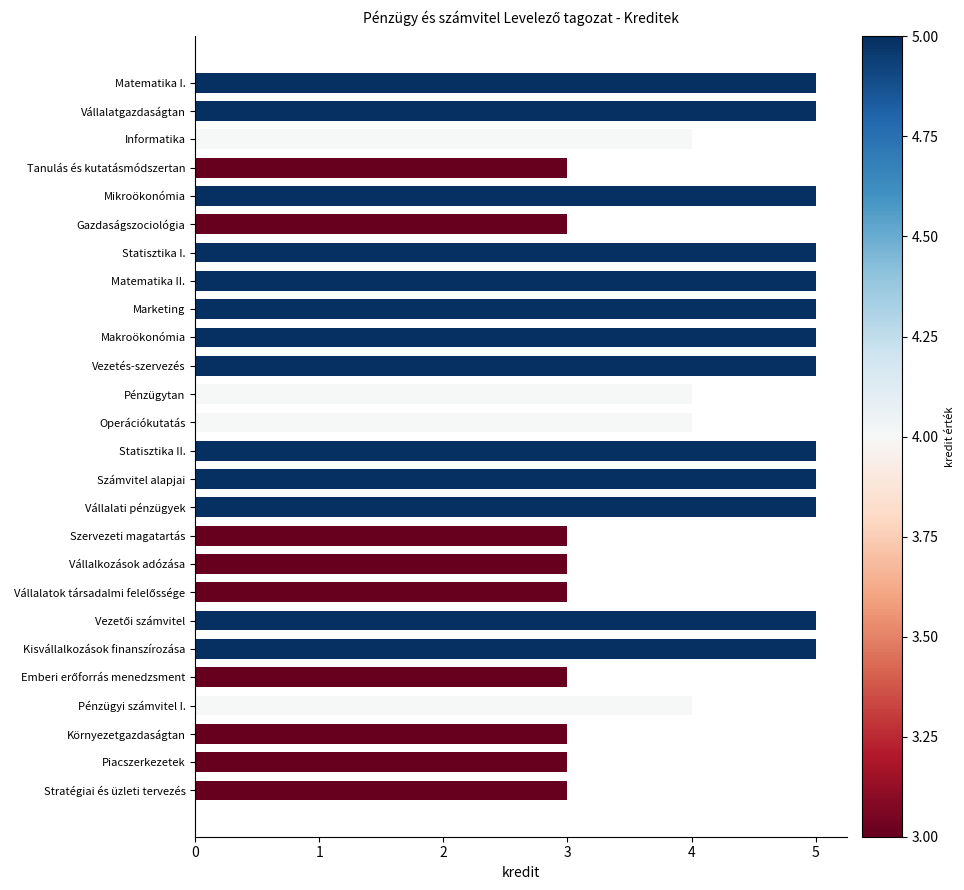

What position from the top is Makroökonómia?

10